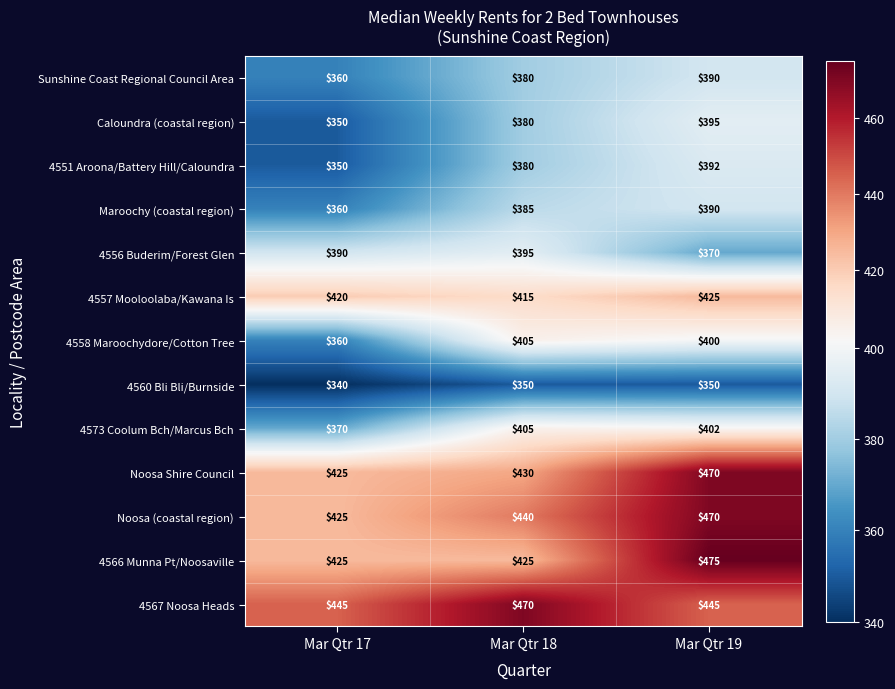

Rank the categories by Sunshine Coast Regional Council Area value from highest to lowest.

Mar Qtr 19, Mar Qtr 18, Mar Qtr 17